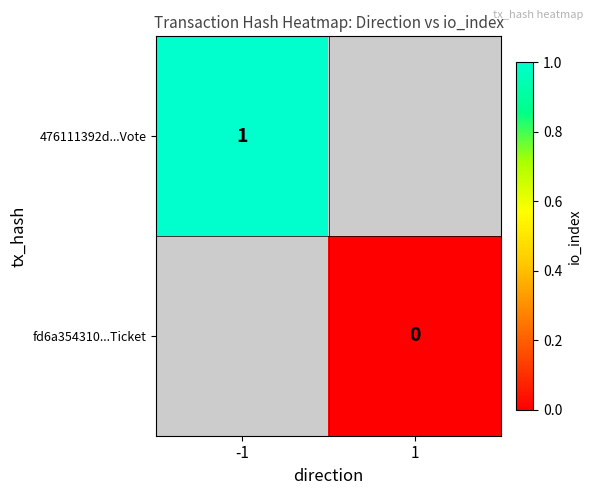

Between -1 and 1, which is larger?

1